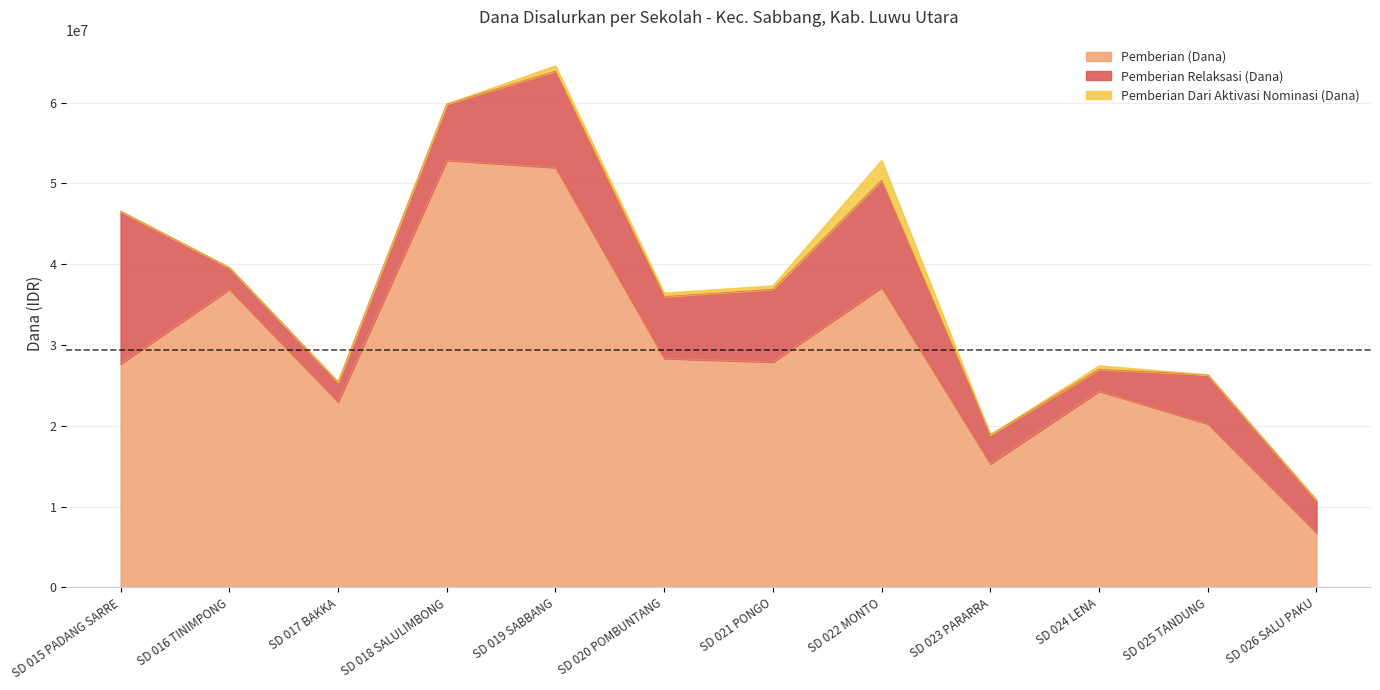

Which series has the widest spread of values?

Pemberian (Dana)